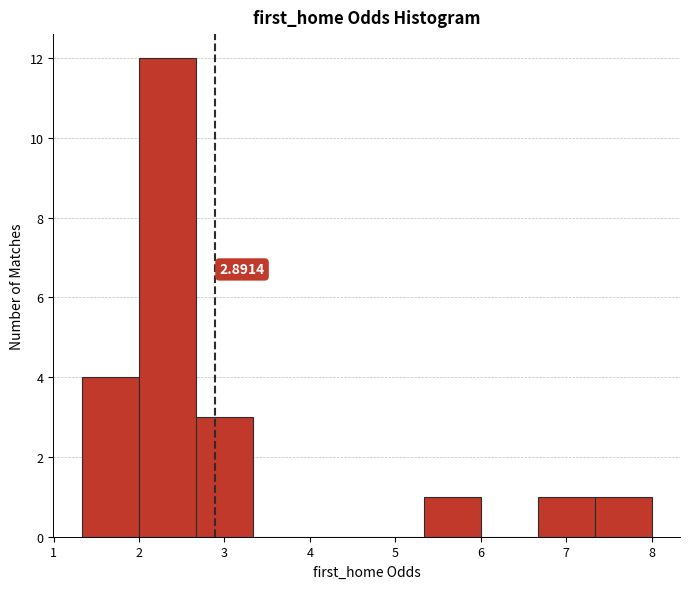

Over which range of the x-axis is the bar tallest?

2.0 to 2.7